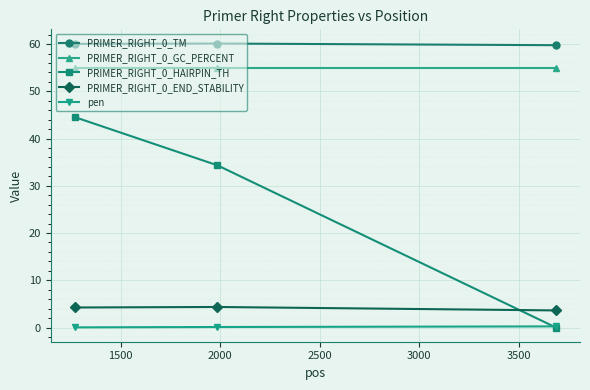

How many lines are shown in the chart?

5